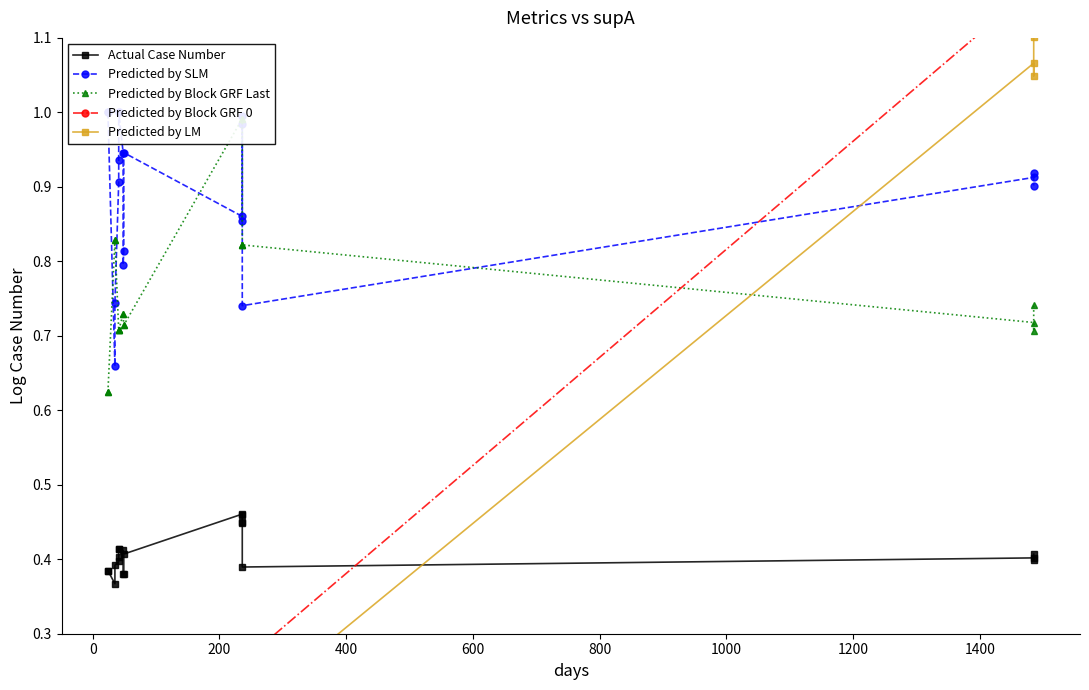

What is the label of the 9th point from the left?

1400